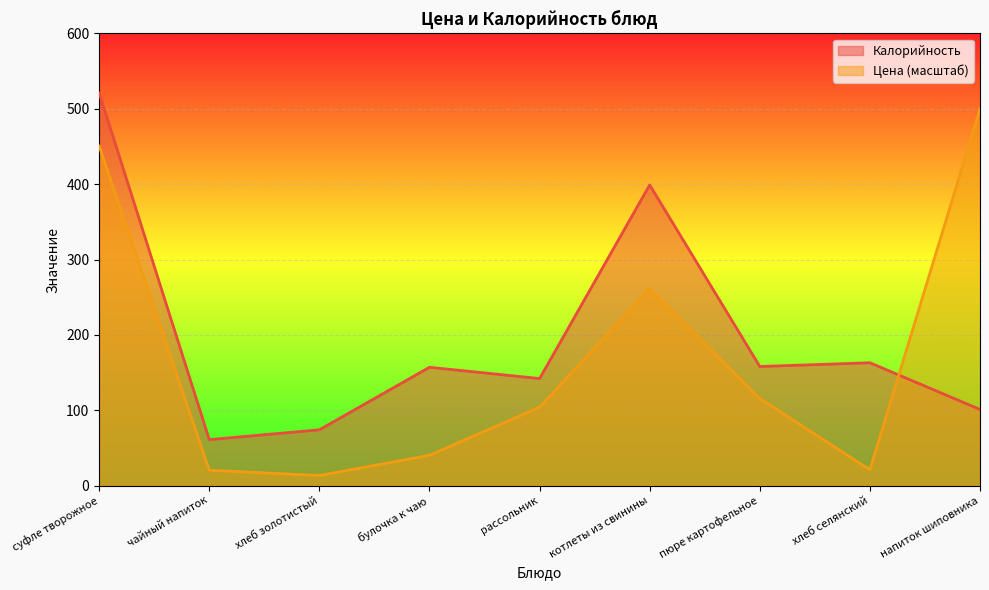

What is the label of the 3rd point from the left?

хлеб золотистый